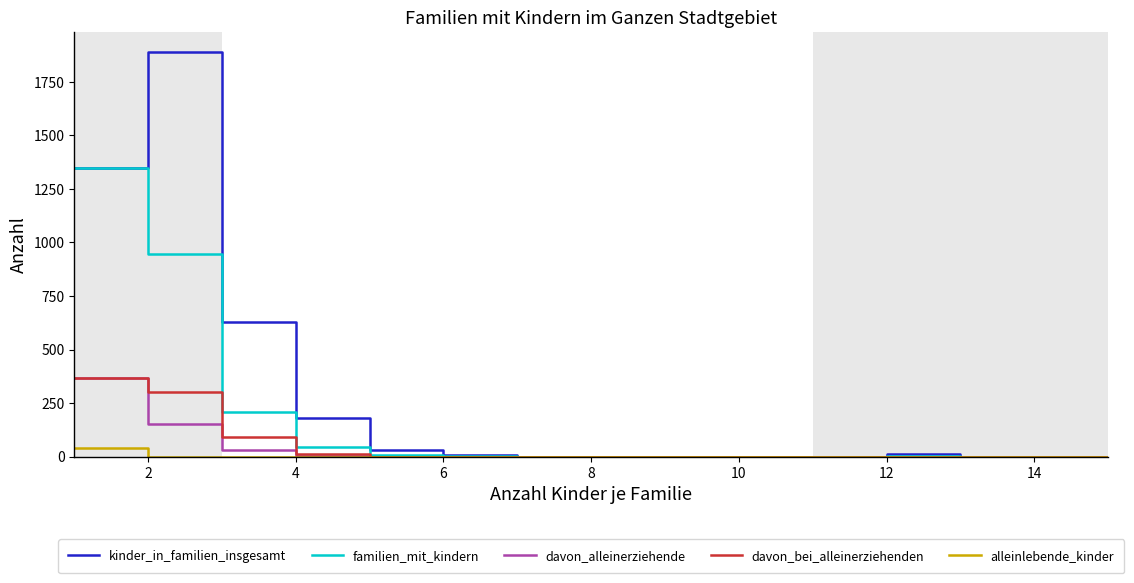

Which series has the largest range (max minus min)?

kinder_in_familien_insgesamt